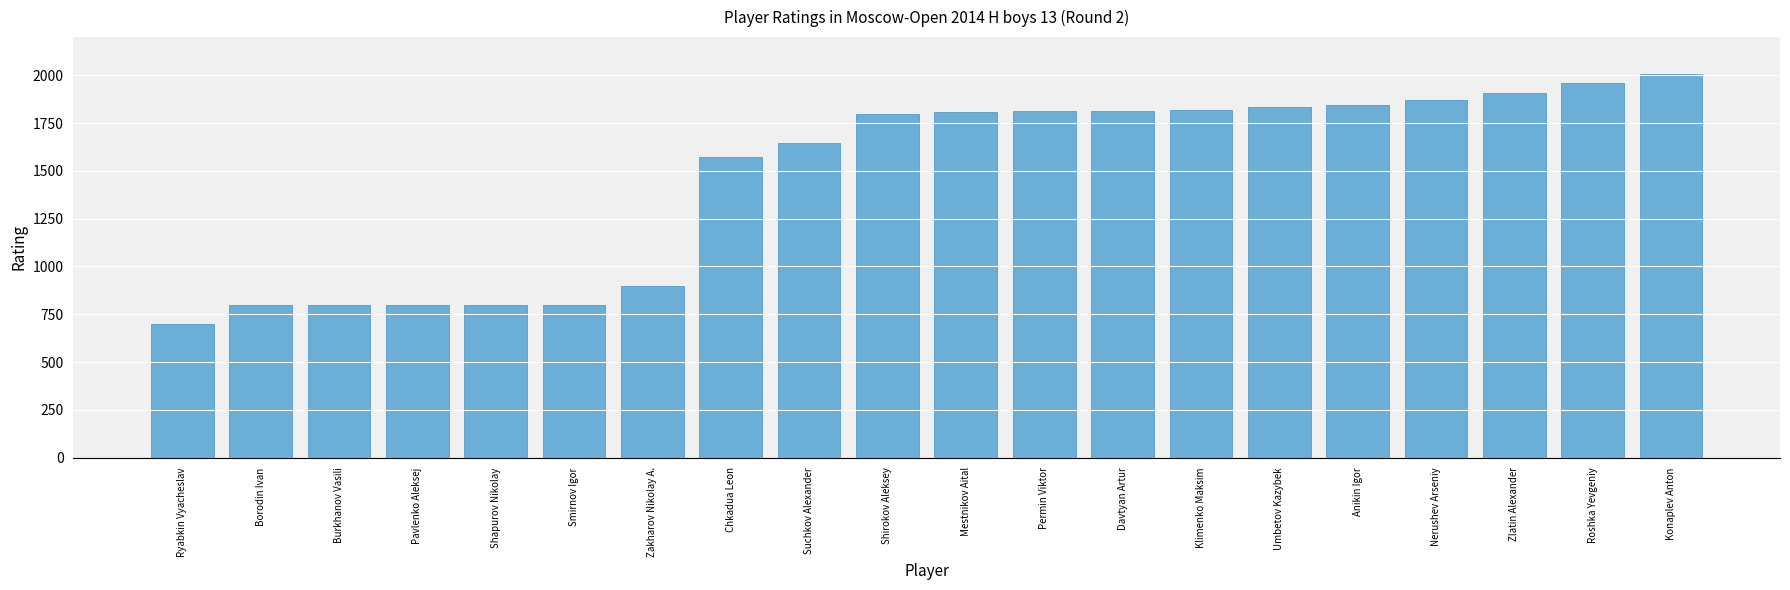

Where is the data nearest to the value 1354?

Chkadua Leon